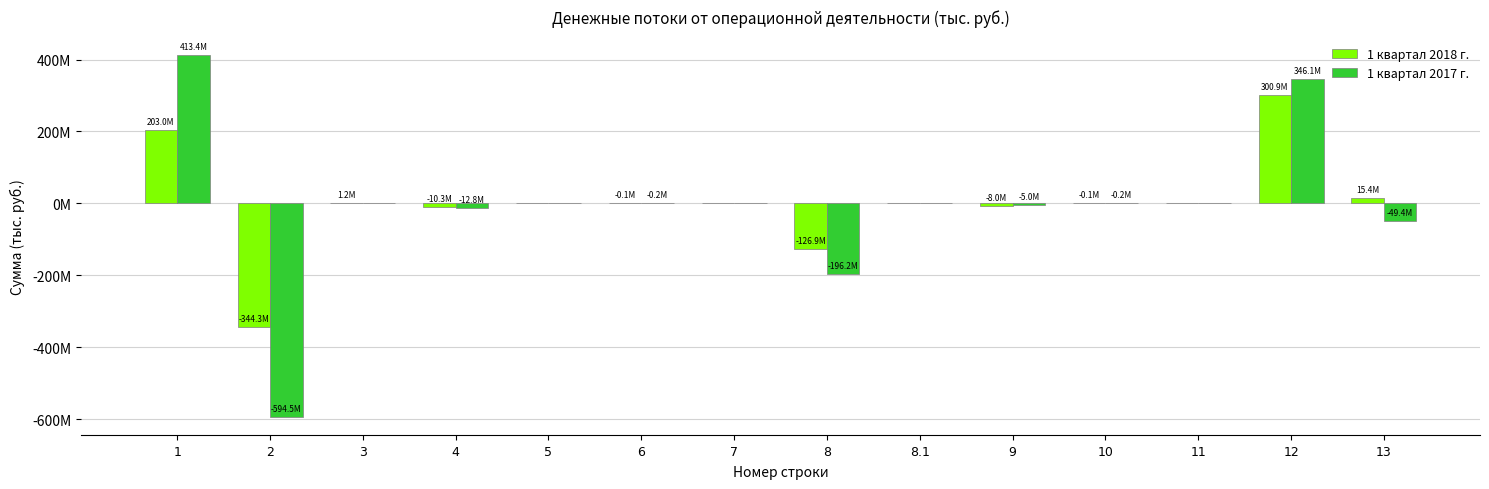

Reading right to left, list all the values displayed in this chart.

1 квартал 2018 г.: 13=15414000.0	12=300923328.0	11=0.0	10=-119593.2	9=-8016683.1	8.1=0.0	8=-126942050.4	7=0.0	6=-85747.3	5=0.0	4=-10292807.0	3=1183349.5	2=-344282428.9	1=203047836.8
1 квартал 2017 г.: 13=-49447000.0	12=346069108.1	11=0.0	10=-166905.6	9=-4973767.7	8.1=0.0	8=-196248902.5	7=0.0	6=-150829.0	5=0.0	4=-12848936.5	3=0.0	2=-594505007.6	1=413378948.4